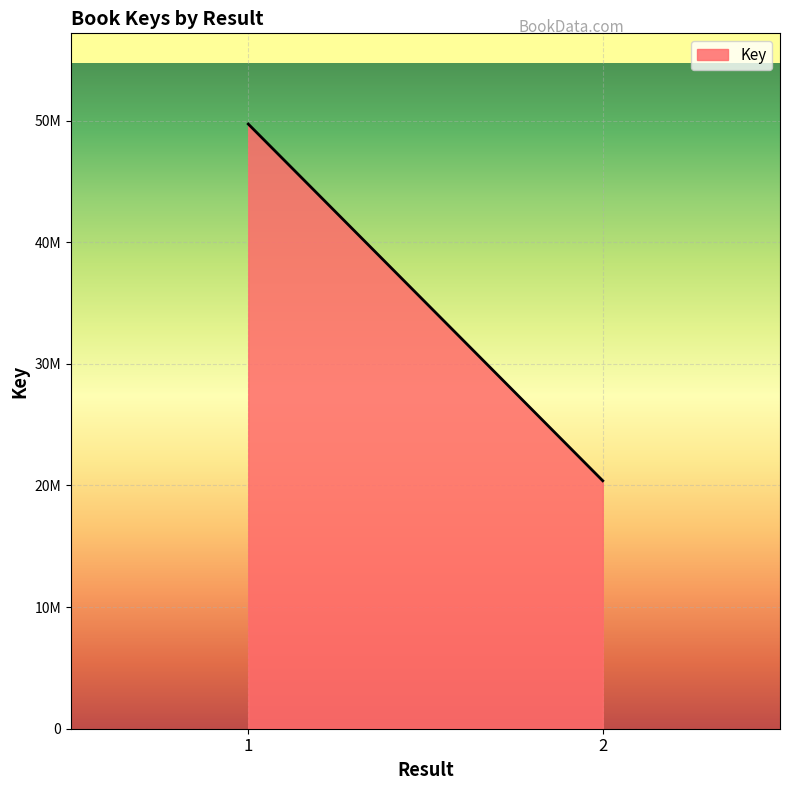

Which label corresponds to the largest value in the chart?

1